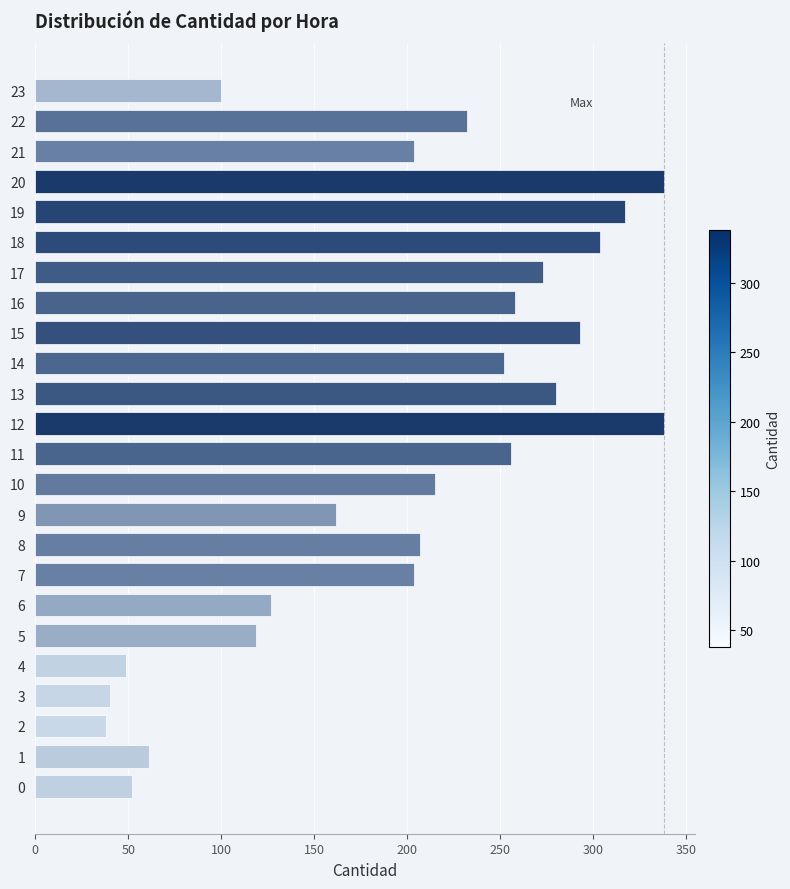

What is the difference between the maximum and second lowest values?

298